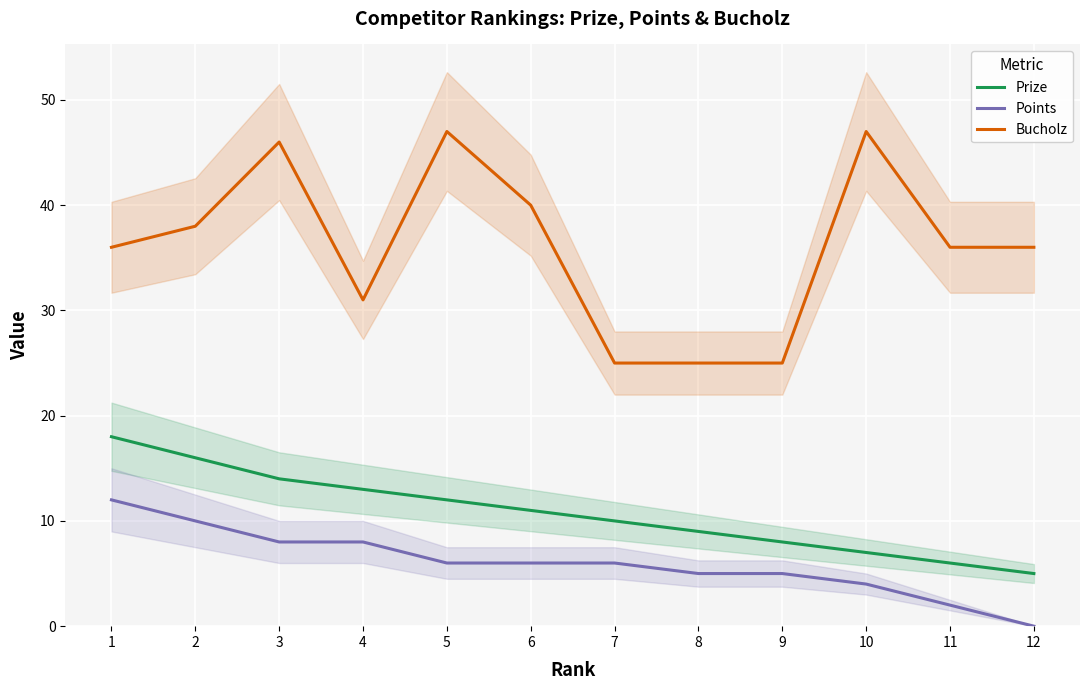

Reading left to right, transcribe all the data shown in this chart.

Prize: 18	16	14	13	12	11	10	9	8	7	6	5
Points: 12	10	8	8	6	6	6	5	5	4	2	0
Bucholz: 36	38	46	31	47	40	25	25	25	47	36	36